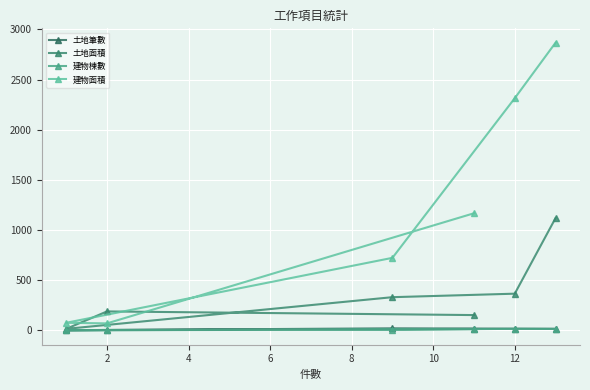

How many series are shown in this chart?

4